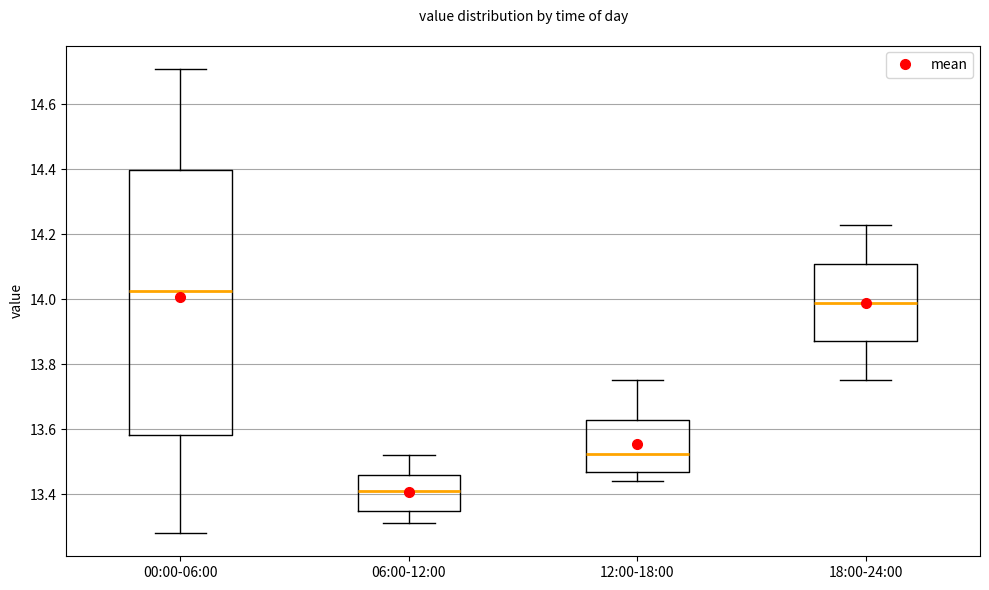

Where is the lower edge of the box for 18:00-24:00 on the y-axis? The values are not printed on the chart, so give them approximately, as read against the axis.

13.88